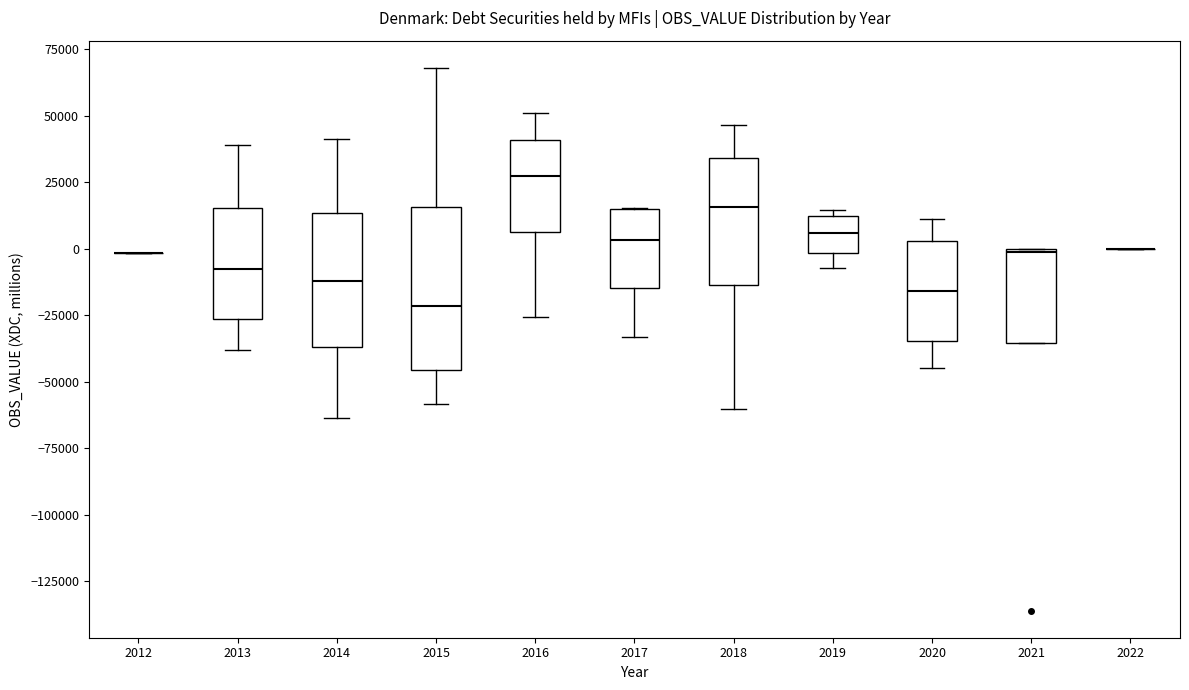

Which box is the tallest, from its lower edge to its upper edge?

2015